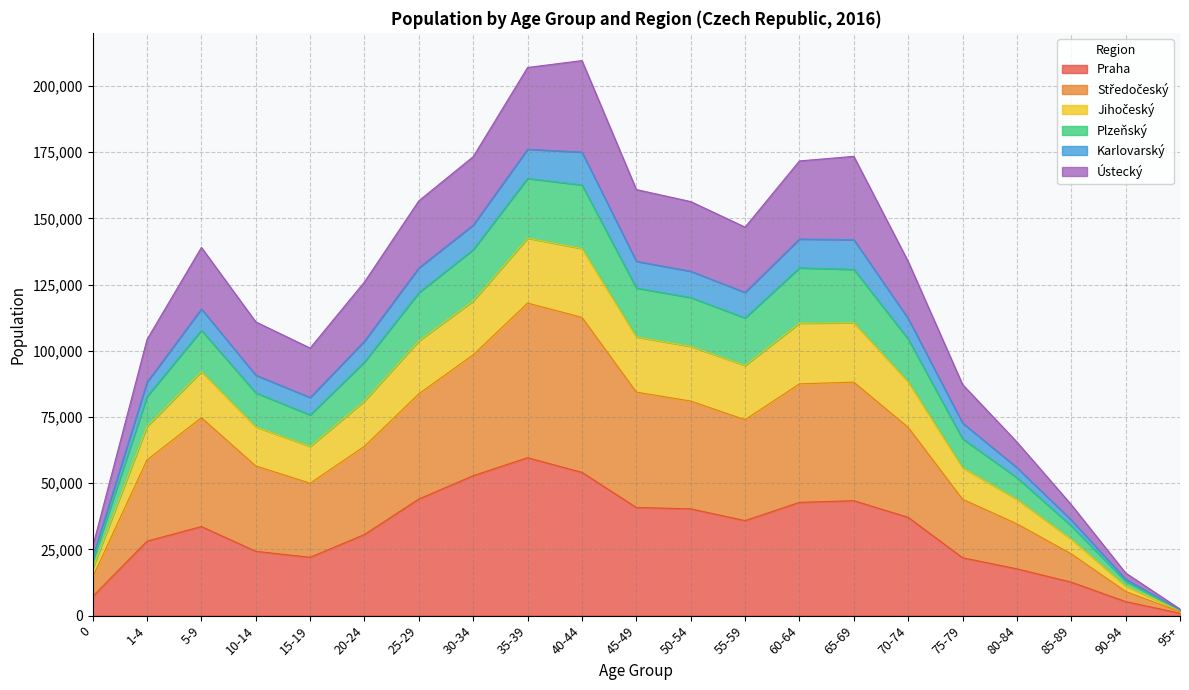

What is the difference between the maximum and minimum values in the Praha series?

58747